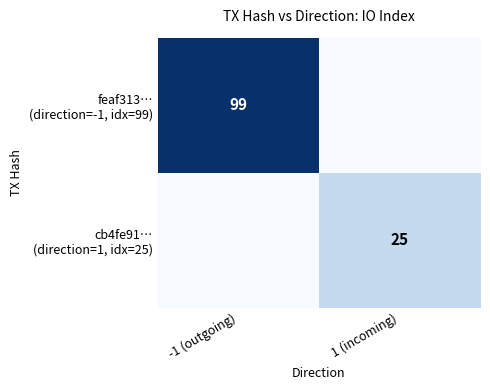

Read the feaf313… (direction=-1, idx=99) value at -1 (outgoing).

99